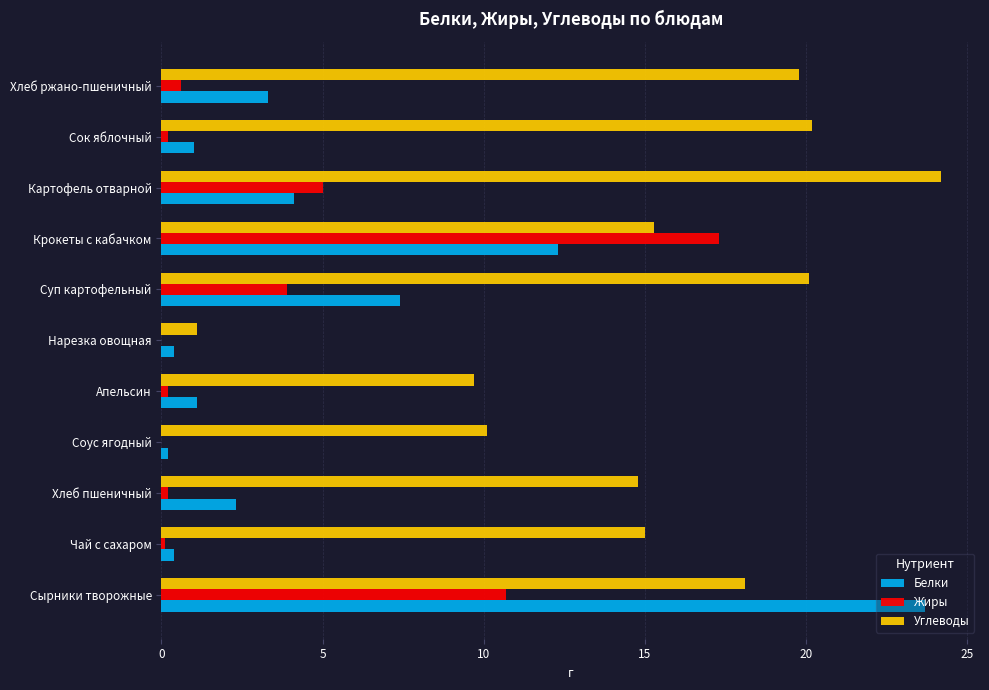

The value of Жиры at Крокеты с кабачком is 17.3. True or false?

True